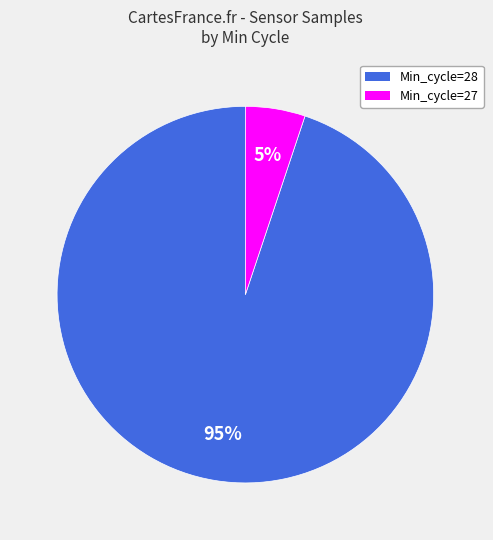

Is there a majority slice in this chart?

Yes